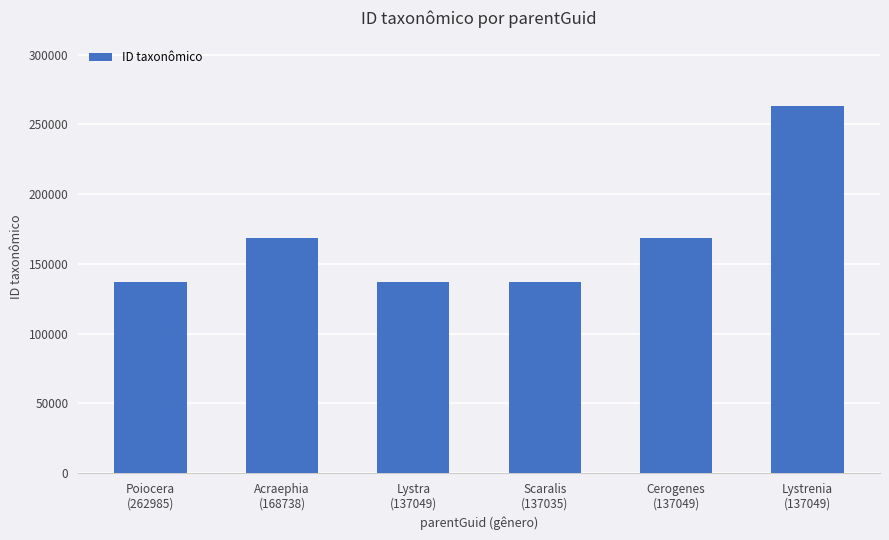

Approximately how many times larger is the value at Cerogenes
(137049) compared to Lystra
(137049)?

1.2